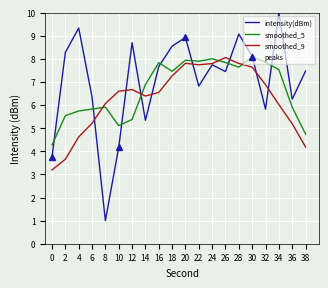

What is the value of the 16th point from the left?

8.1